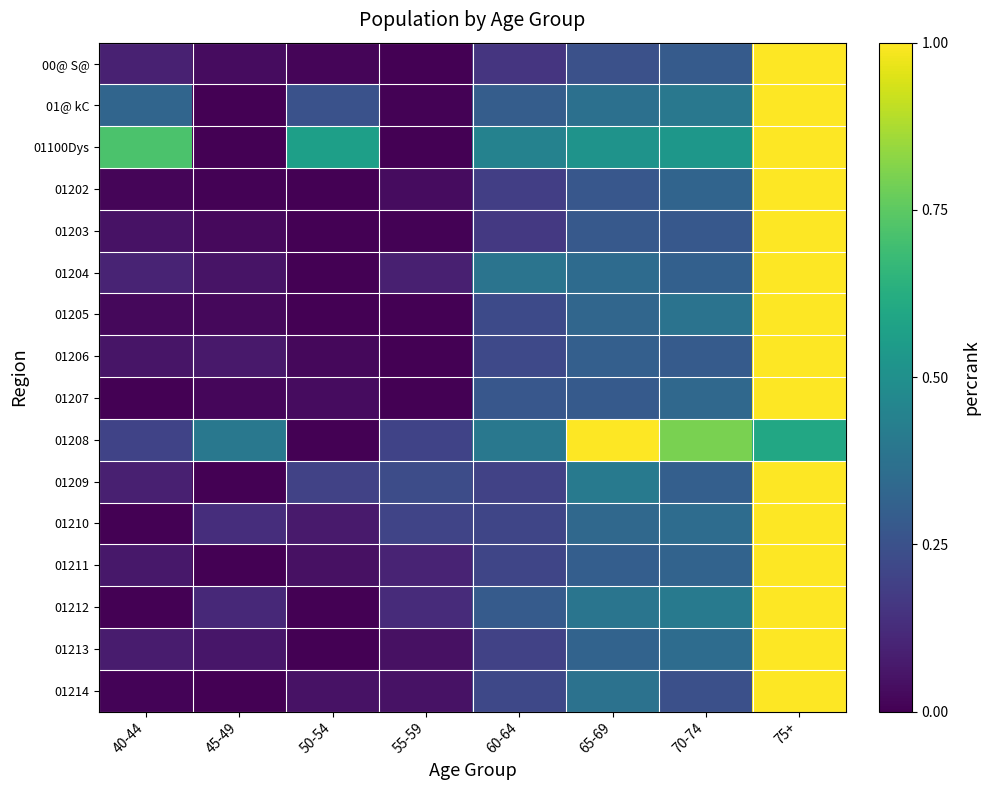

Count the number of data series in this chart.

16